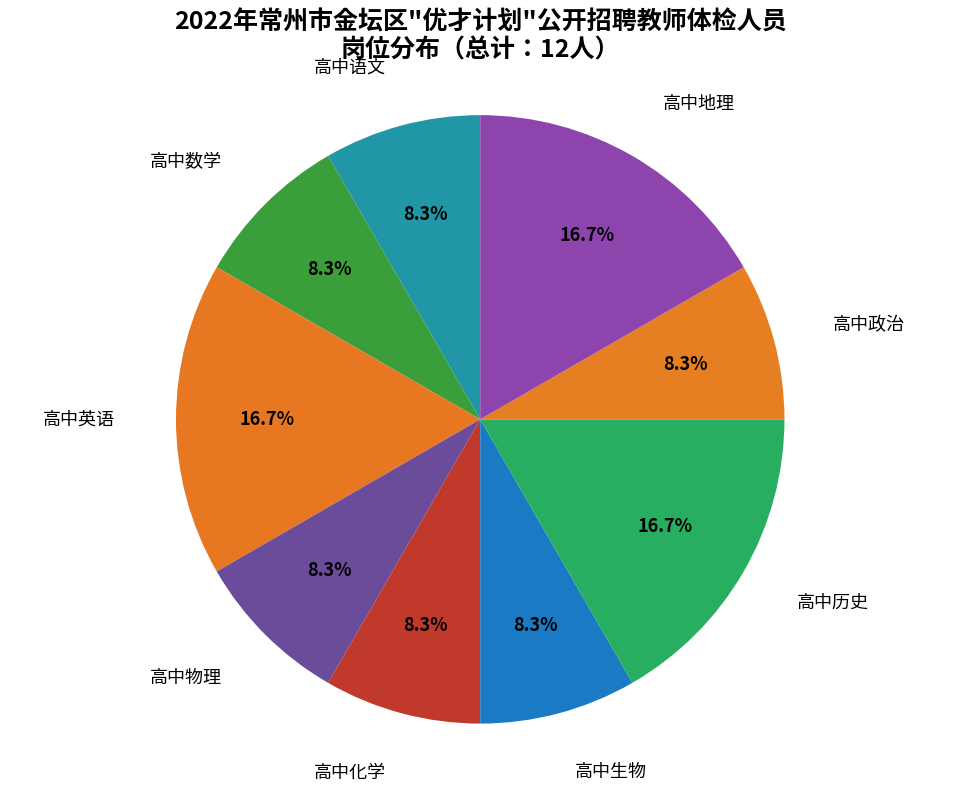

How much of the chart is everything except 高中政治?

91.7%